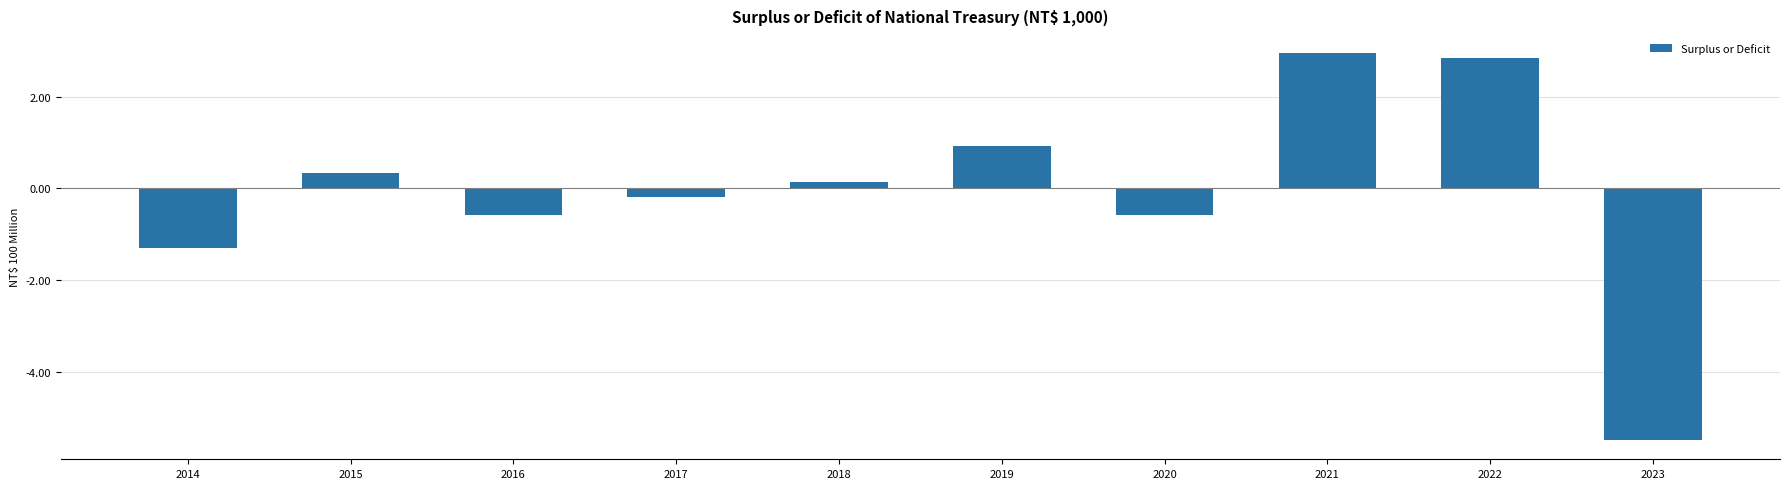

Does the chart contain any negative values?

Yes